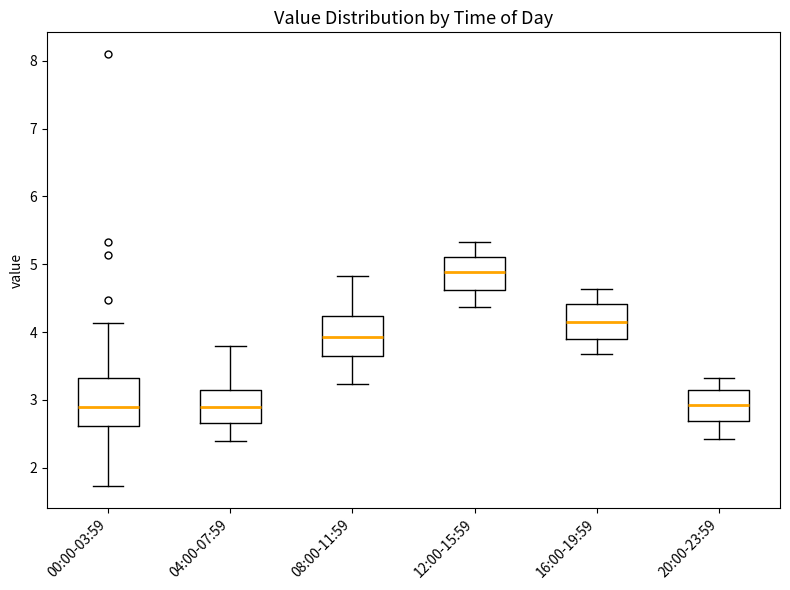

Which box's median line is the highest?

12:00-15:59